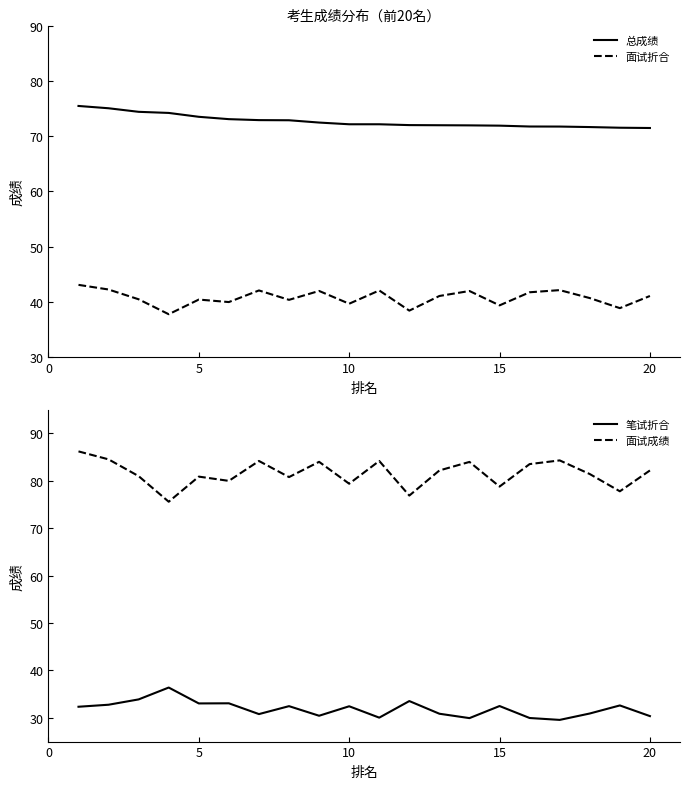

True or false: 笔试折合 has a value of 43.0 at 15.

False